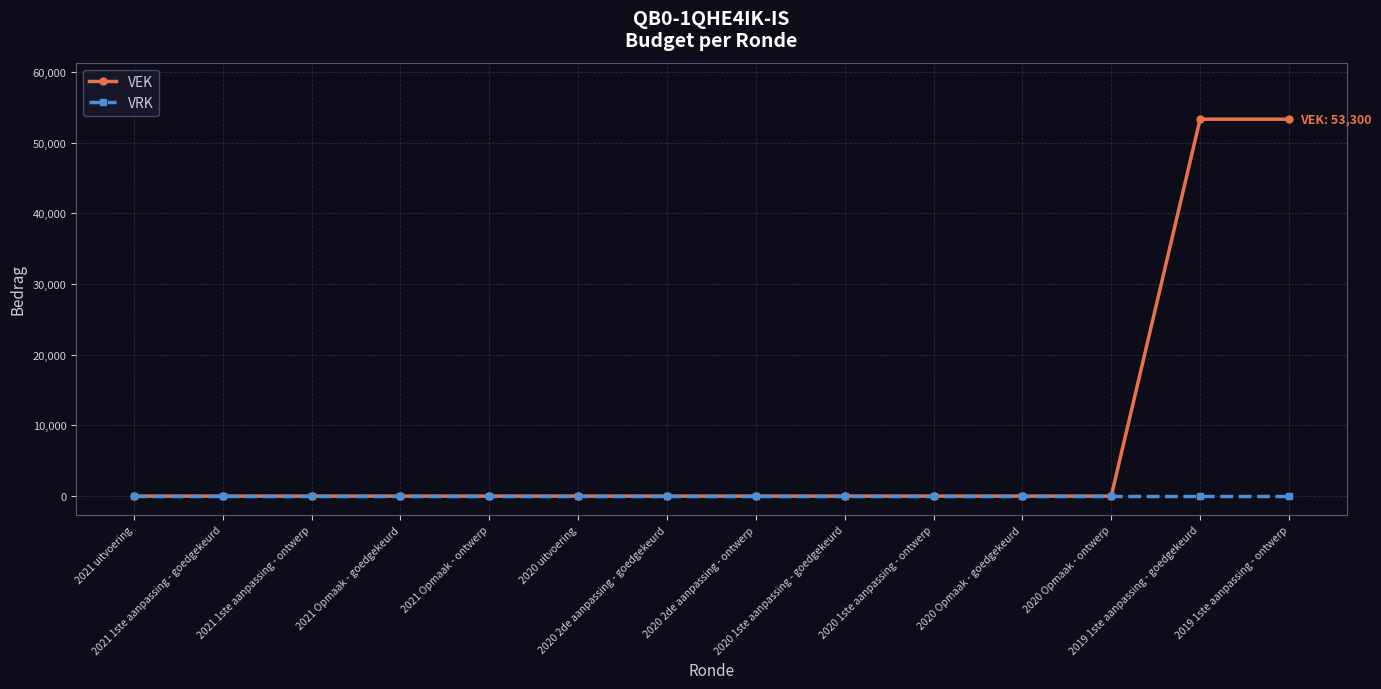

The VEK series shows 33722 at 2021 Opmaak - ontwerp. True or false?

False